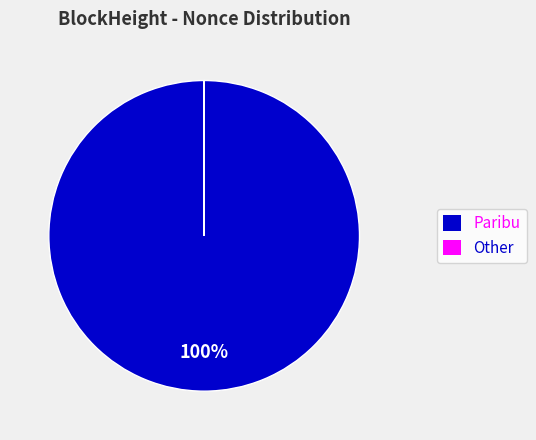

Is there any slice that represents more than half of the pie?

Yes